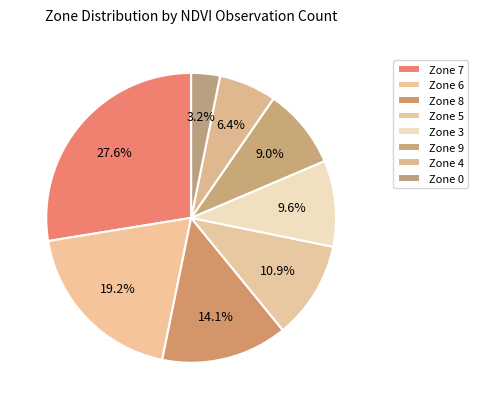

Is it true that Zone 4 is 1% of the pie?

False